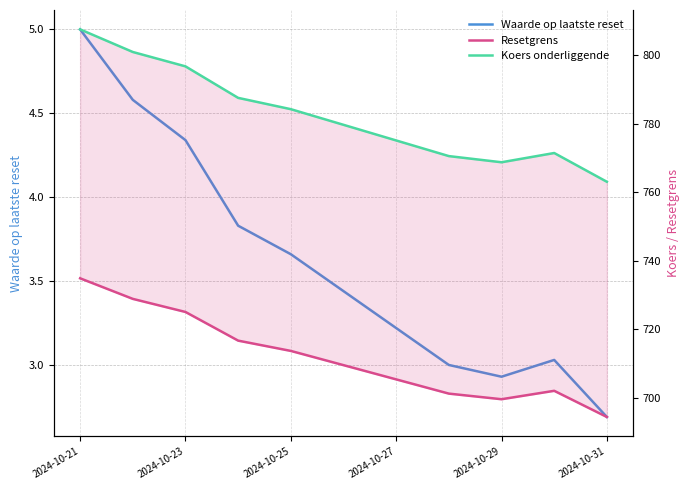

How many lines are shown in the chart?

3